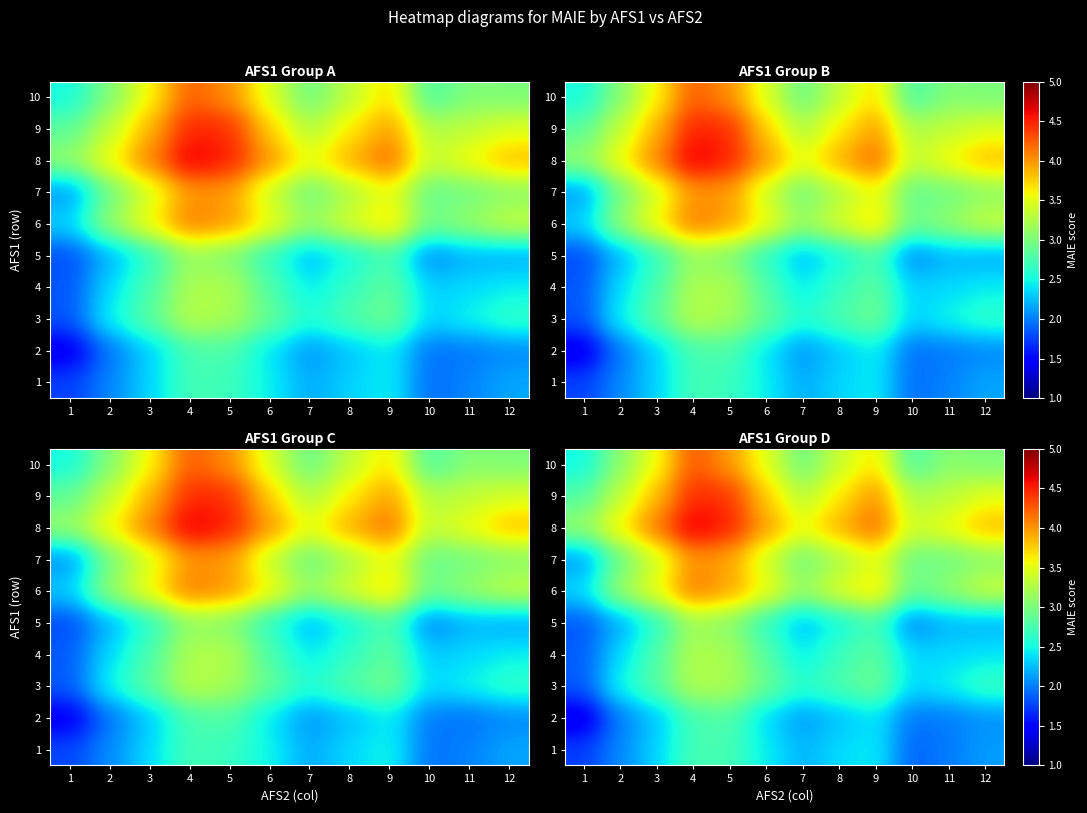

The 9 series shows 3.6 at 8. True or false?

True